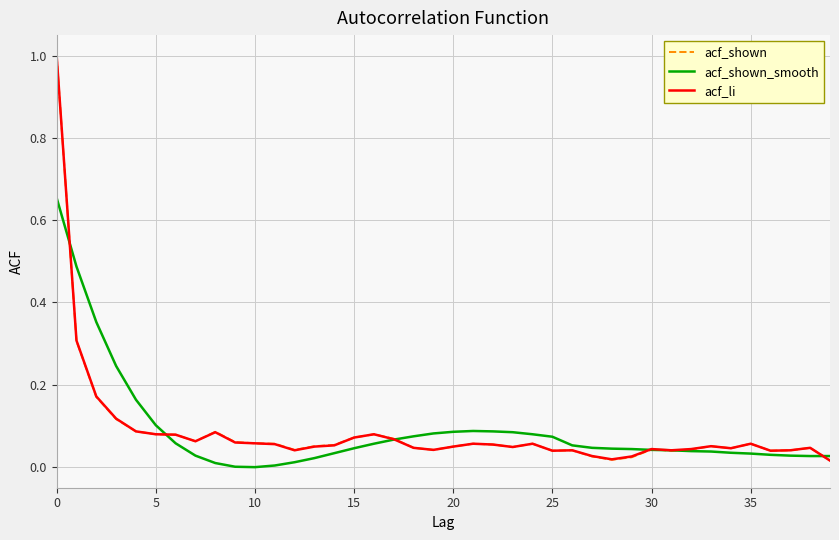

At how many categories does at least one series exceed 0?

40